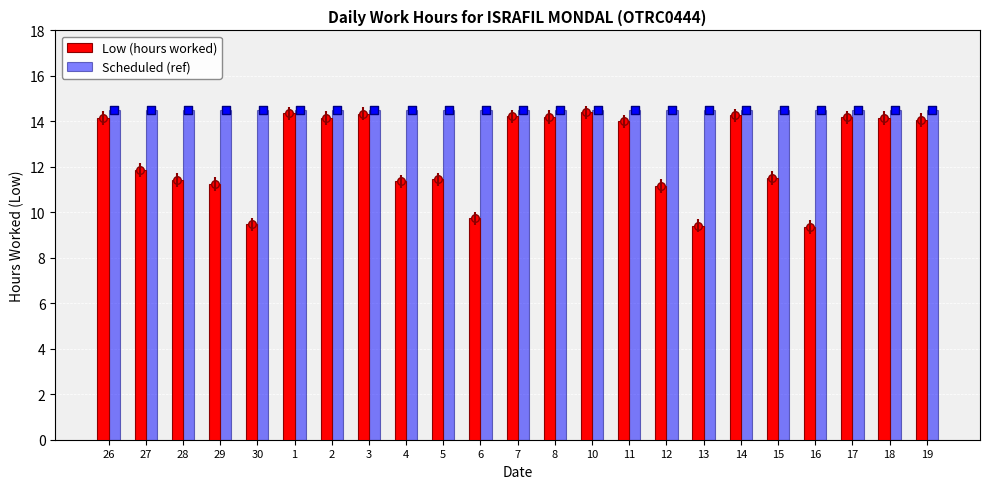

Which series reaches the maximum Y coordinate?

Scheduled (ref)